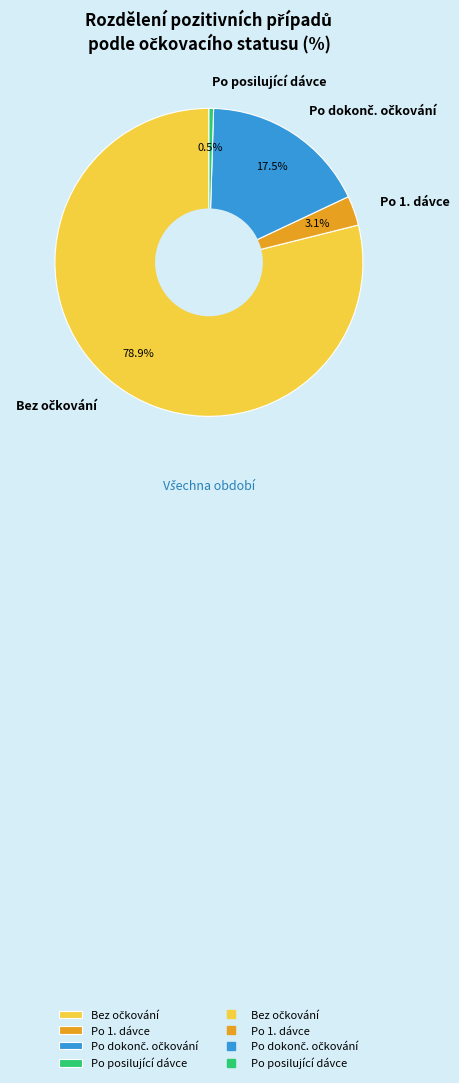

Is there any slice that represents more than half of the pie?

Yes